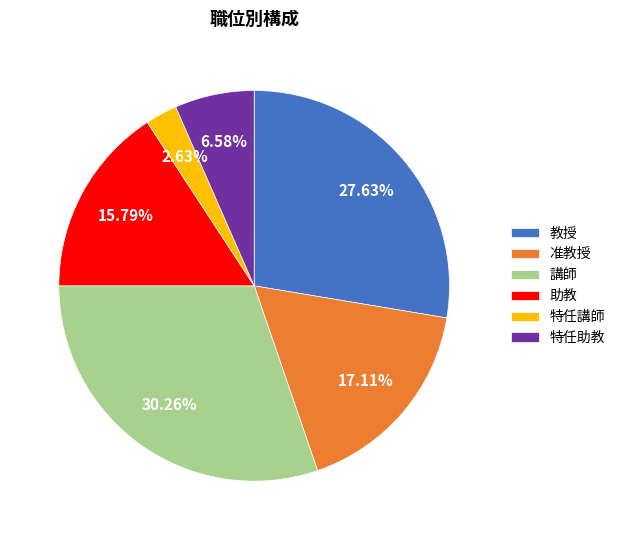

Does 特任講師 represent more than half of the total?

No